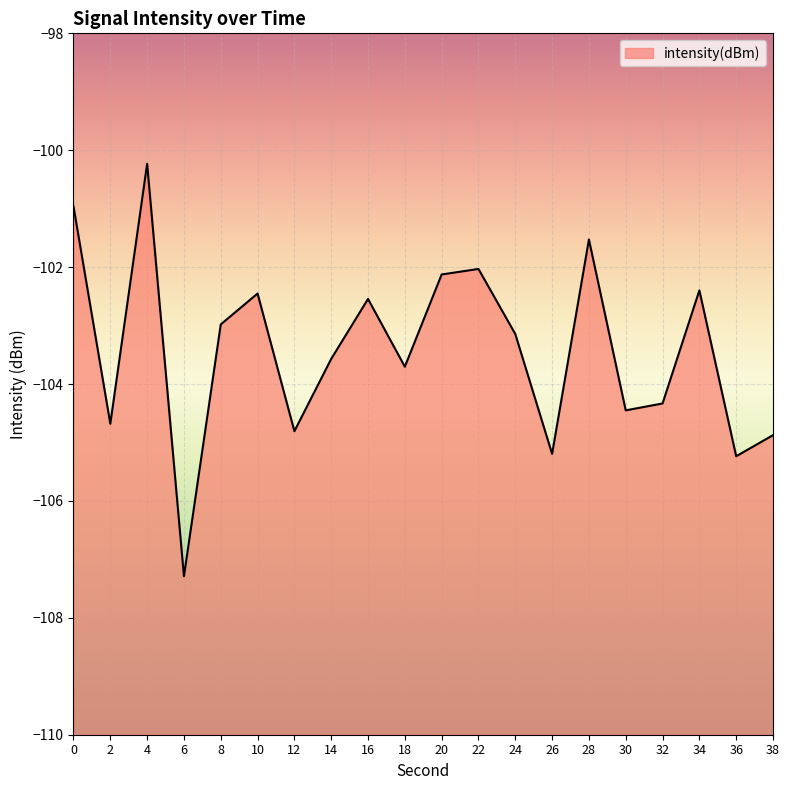

Does the chart display data point markers on the line(s)?

No